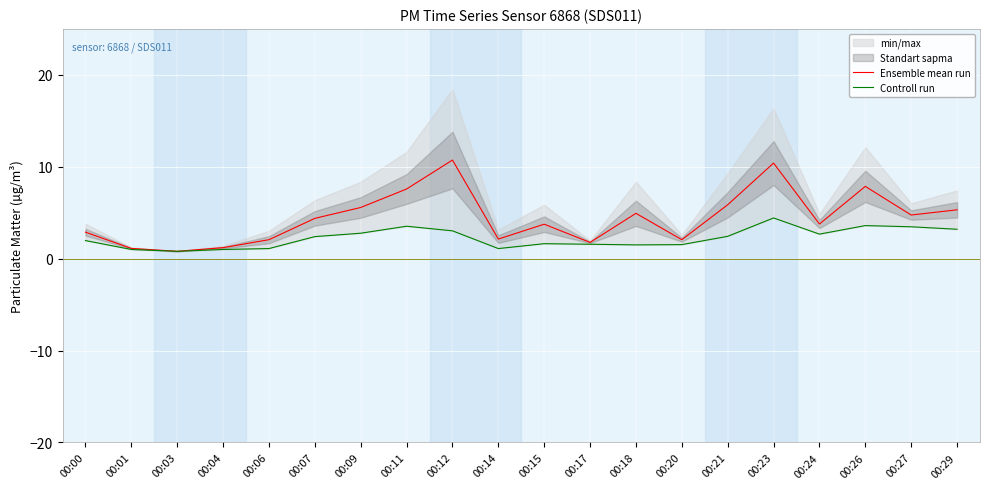

What is the difference between the highest and lowest values at 00:07?

2.0